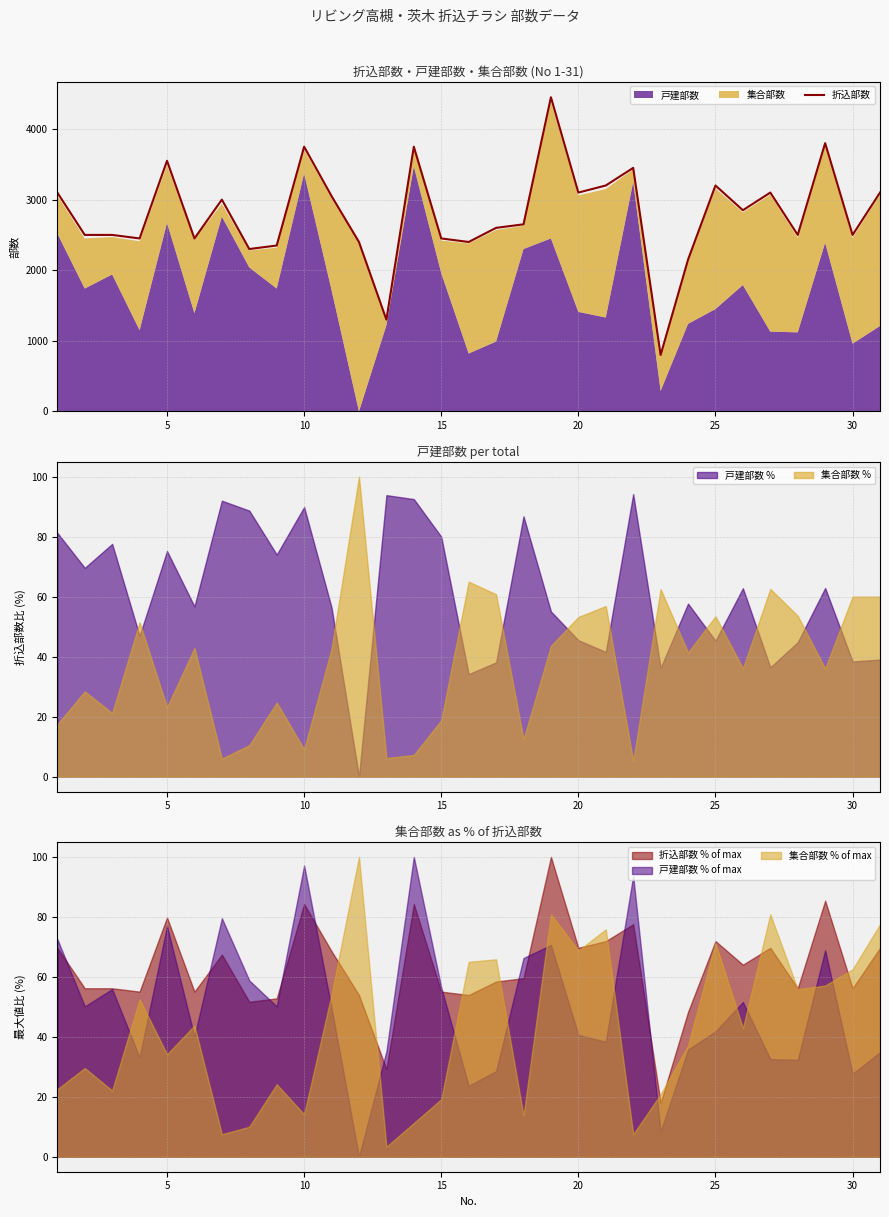

True or false: 集合部数 % has a value of 25.0 at 15.

False